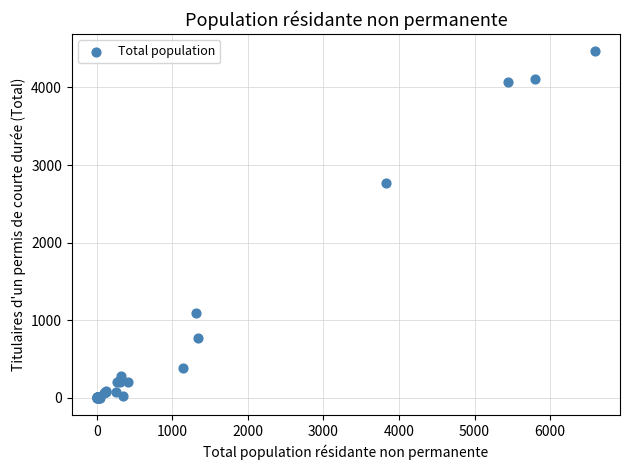

What Y value in the scatter plot is closest to 2233?

2765